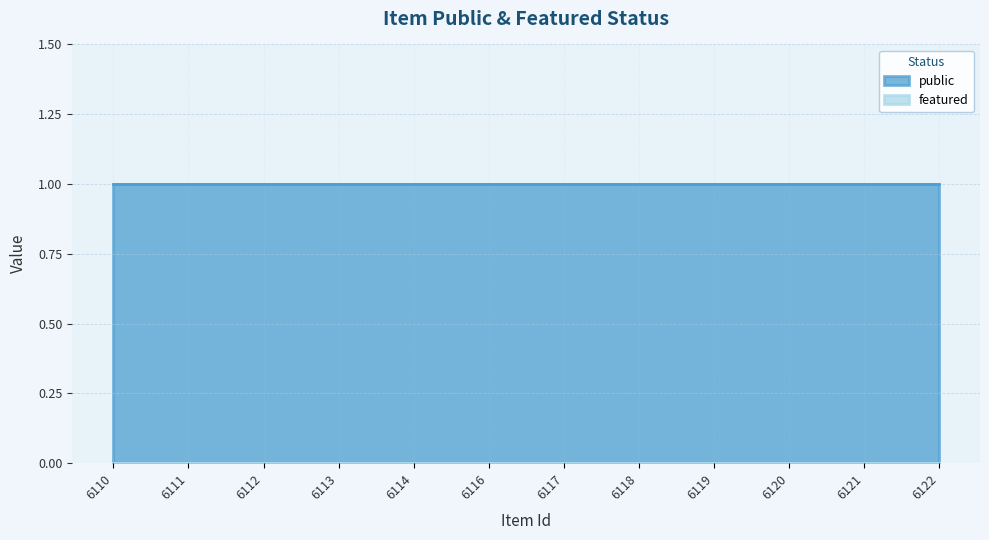

True or false: public has a value of 2 at 6116.

False